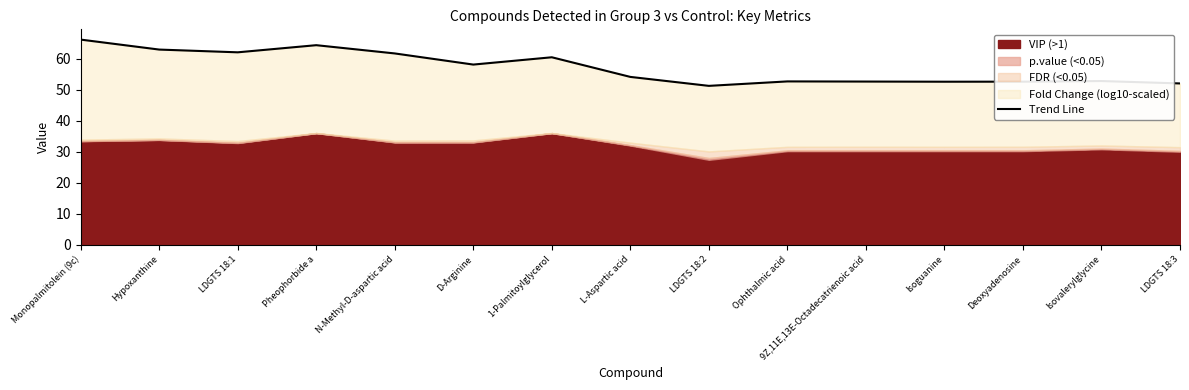

What is the difference between the second highest and minimum values?

13.1